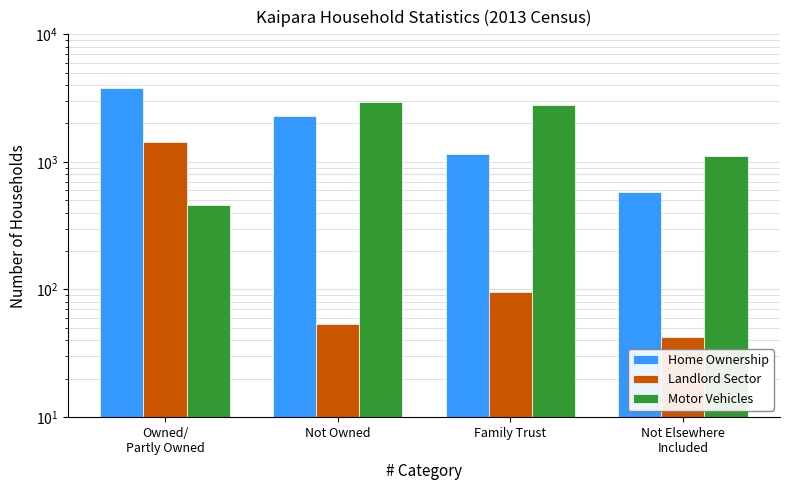

List the labels in order of Motor Vehicles value, smallest first.

Owned/
Partly Owned, Not Elsewhere
Included, Family Trust, Not Owned